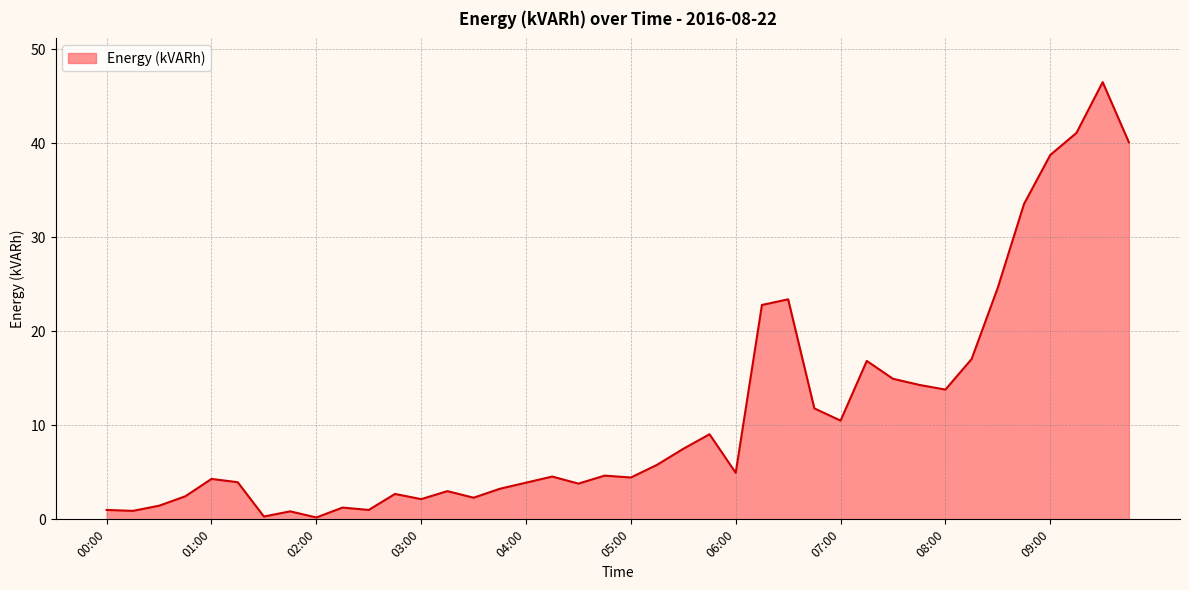

What is the maximum value shown in the chart?

46.5